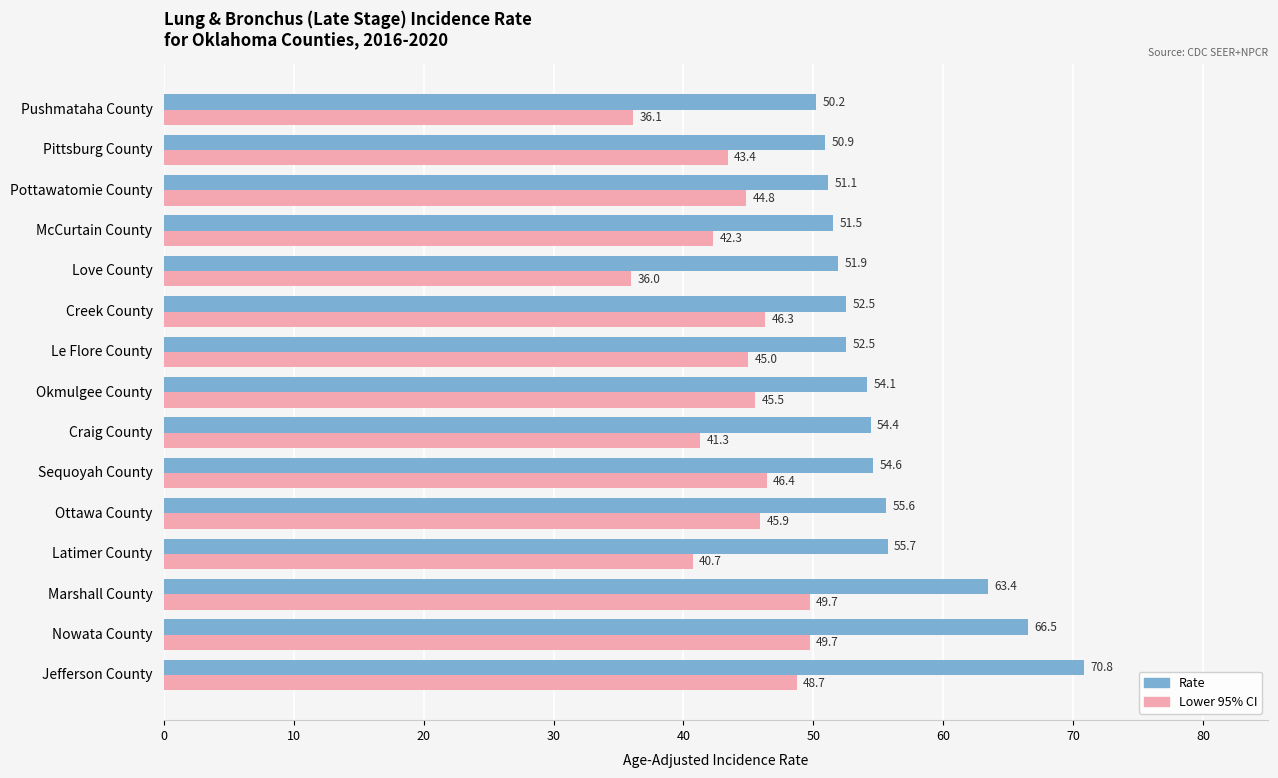

What is the sum of all Lower 95% CI values?

661.8